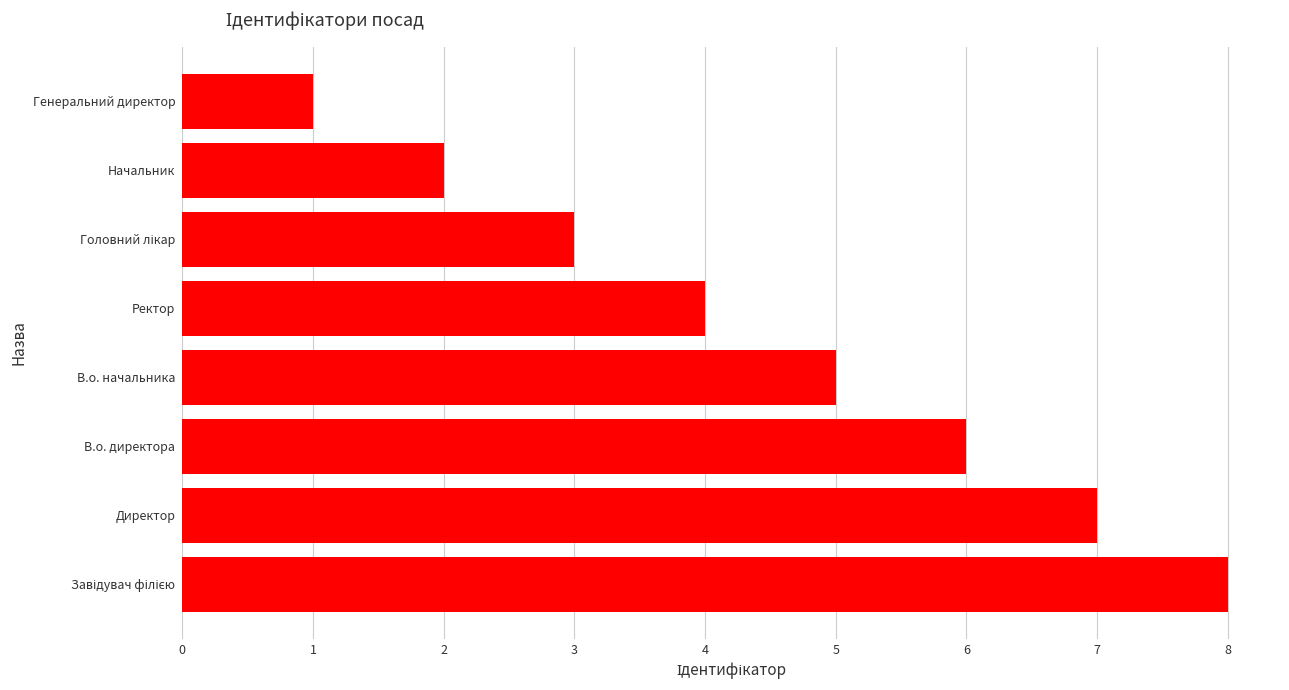

True or false: the data shows 5 at Директор.

False